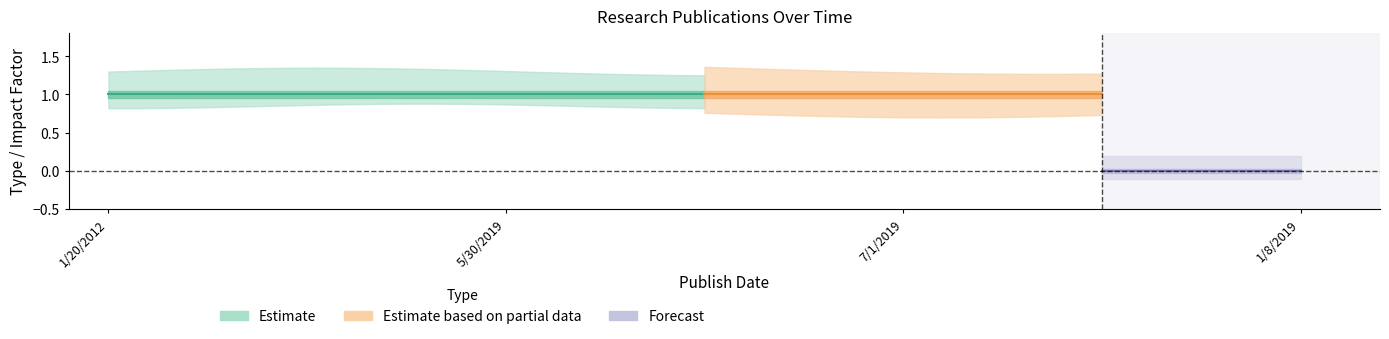

Does the chart display data point markers on the line(s)?

No